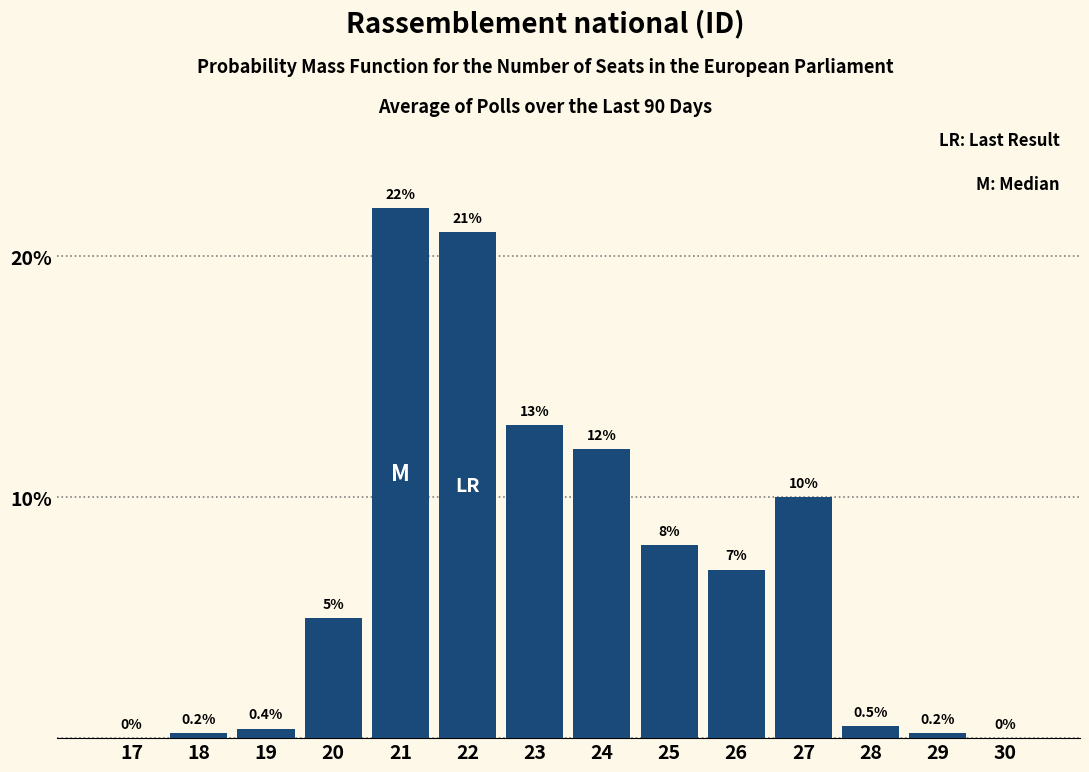

Reading left to right, extract all data points from this chart.

17=0.0	18=0.2	19=0.4	20=5.0	21=22.0	22=21.0	23=13.0	24=12.0	25=8.0	26=7.0	27=10.0	28=0.5	29=0.2	30=0.0